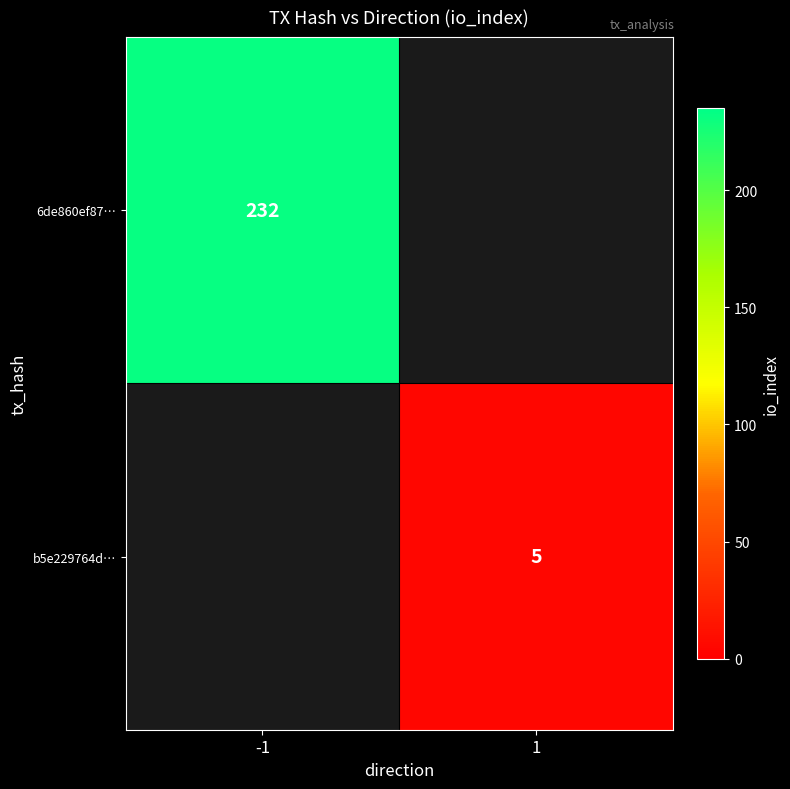

Count the number of categories in the chart.

2